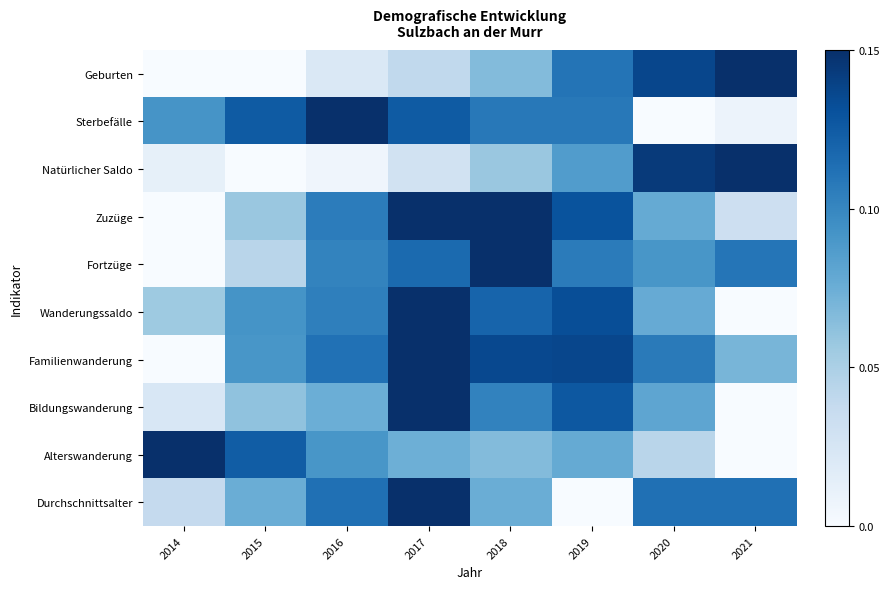

Reading left to right, extract all data points from this chart.

Geburten: 2014=0.0	2015=0.0	2016=0.0	2017=0.0	2018=0.1	2019=0.1	2020=0.1	2021=0.1
Sterbefälle: 2014=0.1	2015=0.1	2016=0.1	2017=0.1	2018=0.1	2019=0.1	2020=0.0	2021=0.0
Natürlicher Saldo: 2014=0.0	2015=0.0	2016=0.0	2017=0.0	2018=0.1	2019=0.1	2020=0.1	2021=0.1
Zuzüge: 2014=0.0	2015=0.1	2016=0.1	2017=0.1	2018=0.1	2019=0.1	2020=0.1	2021=0.0
Fortzüge: 2014=0.0	2015=0.0	2016=0.1	2017=0.1	2018=0.1	2019=0.1	2020=0.1	2021=0.1
Wanderungssaldo: 2014=0.1	2015=0.1	2016=0.1	2017=0.1	2018=0.1	2019=0.1	2020=0.1	2021=0.0
Familienwanderung: 2014=0.0	2015=0.1	2016=0.1	2017=0.1	2018=0.1	2019=0.1	2020=0.1	2021=0.1
Bildungswanderung: 2014=0.0	2015=0.1	2016=0.1	2017=0.1	2018=0.1	2019=0.1	2020=0.1	2021=0.0
Alterswanderung: 2014=0.1	2015=0.1	2016=0.1	2017=0.1	2018=0.1	2019=0.1	2020=0.0	2021=0.0
Durchschnittsalter: 2014=0.0	2015=0.1	2016=0.1	2017=0.1	2018=0.1	2019=0.0	2020=0.1	2021=0.1